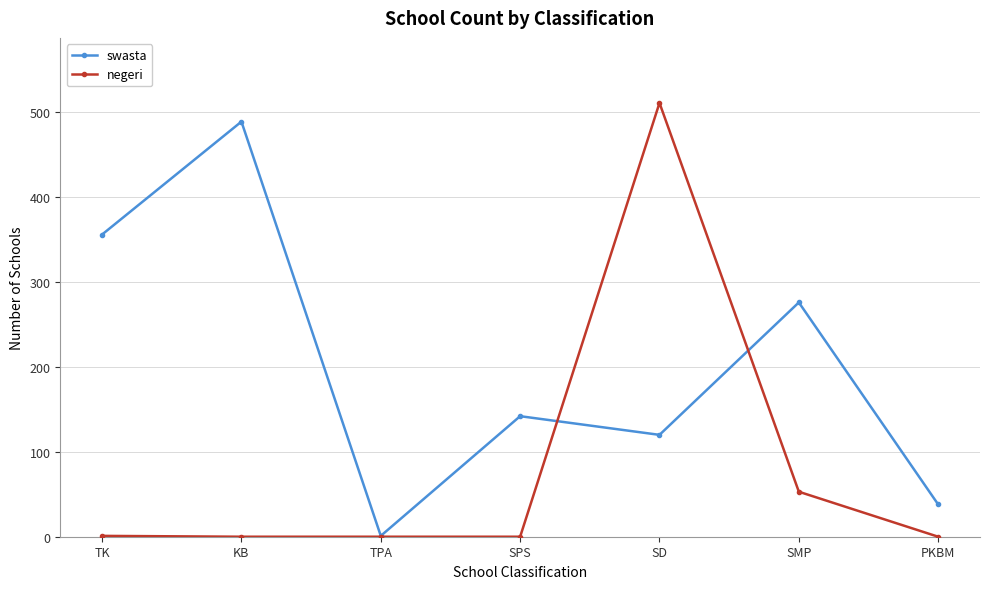

At which label does swasta first exceed 142?

TK